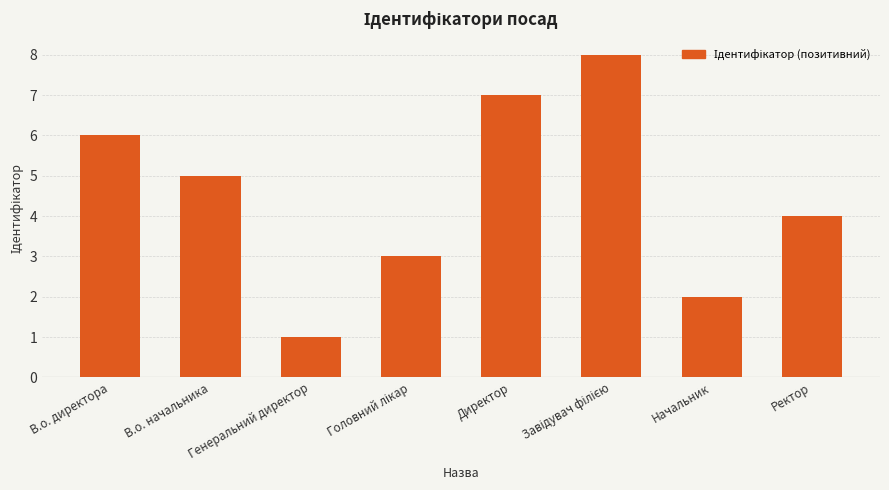

Count the values in the range 3 to 7.

5